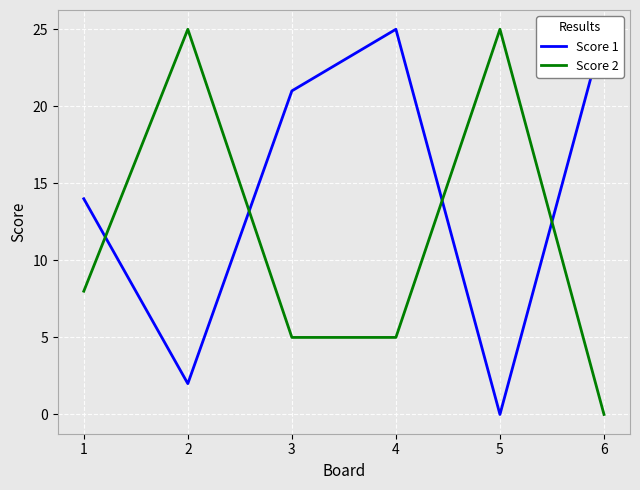

Count the Score 2 values in the range 5 to 25.

5